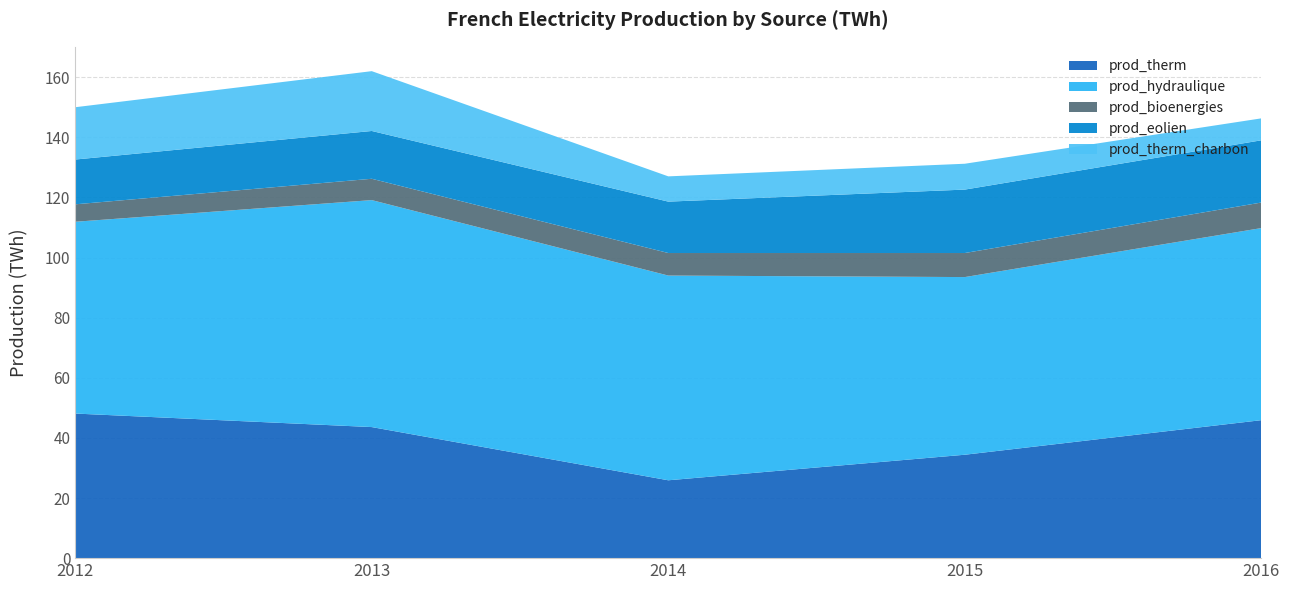

Reading left to right, extract all data points from this chart.

prod_therm: 48.1	43.6	25.9	34.4	45.9
prod_hydraulique: 63.8	75.5	68.1	59.1	63.9
prod_bioenergies: 5.8	7.1	7.5	8.0	8.5
prod_eolien: 14.9	15.9	17.1	21.1	20.7
prod_therm_charbon: 17.4	19.9	8.4	8.6	7.3